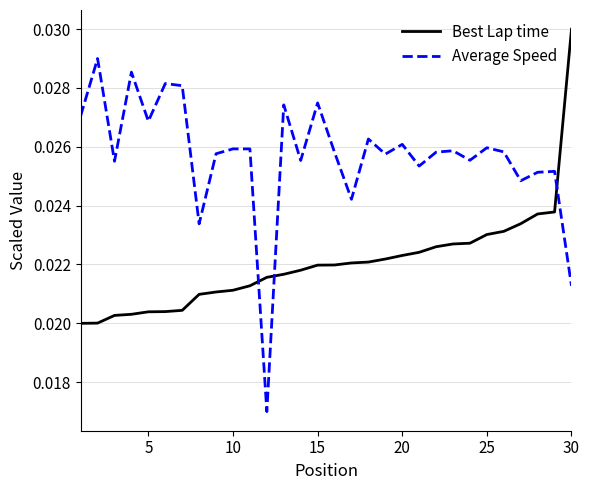

List the series in order of their peak value, highest first.

Best Lap time, Average Speed